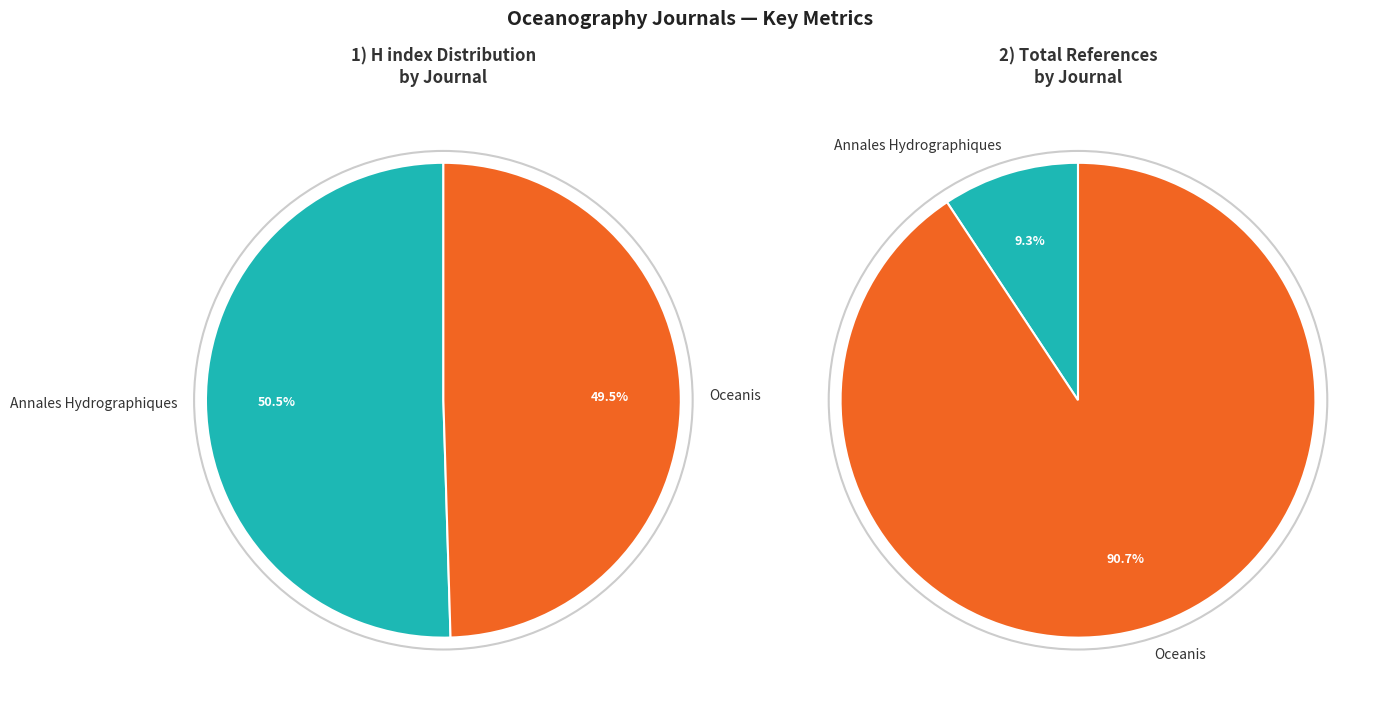

True or false: Annales Hydrographiques accounts for 50% of the total.

True